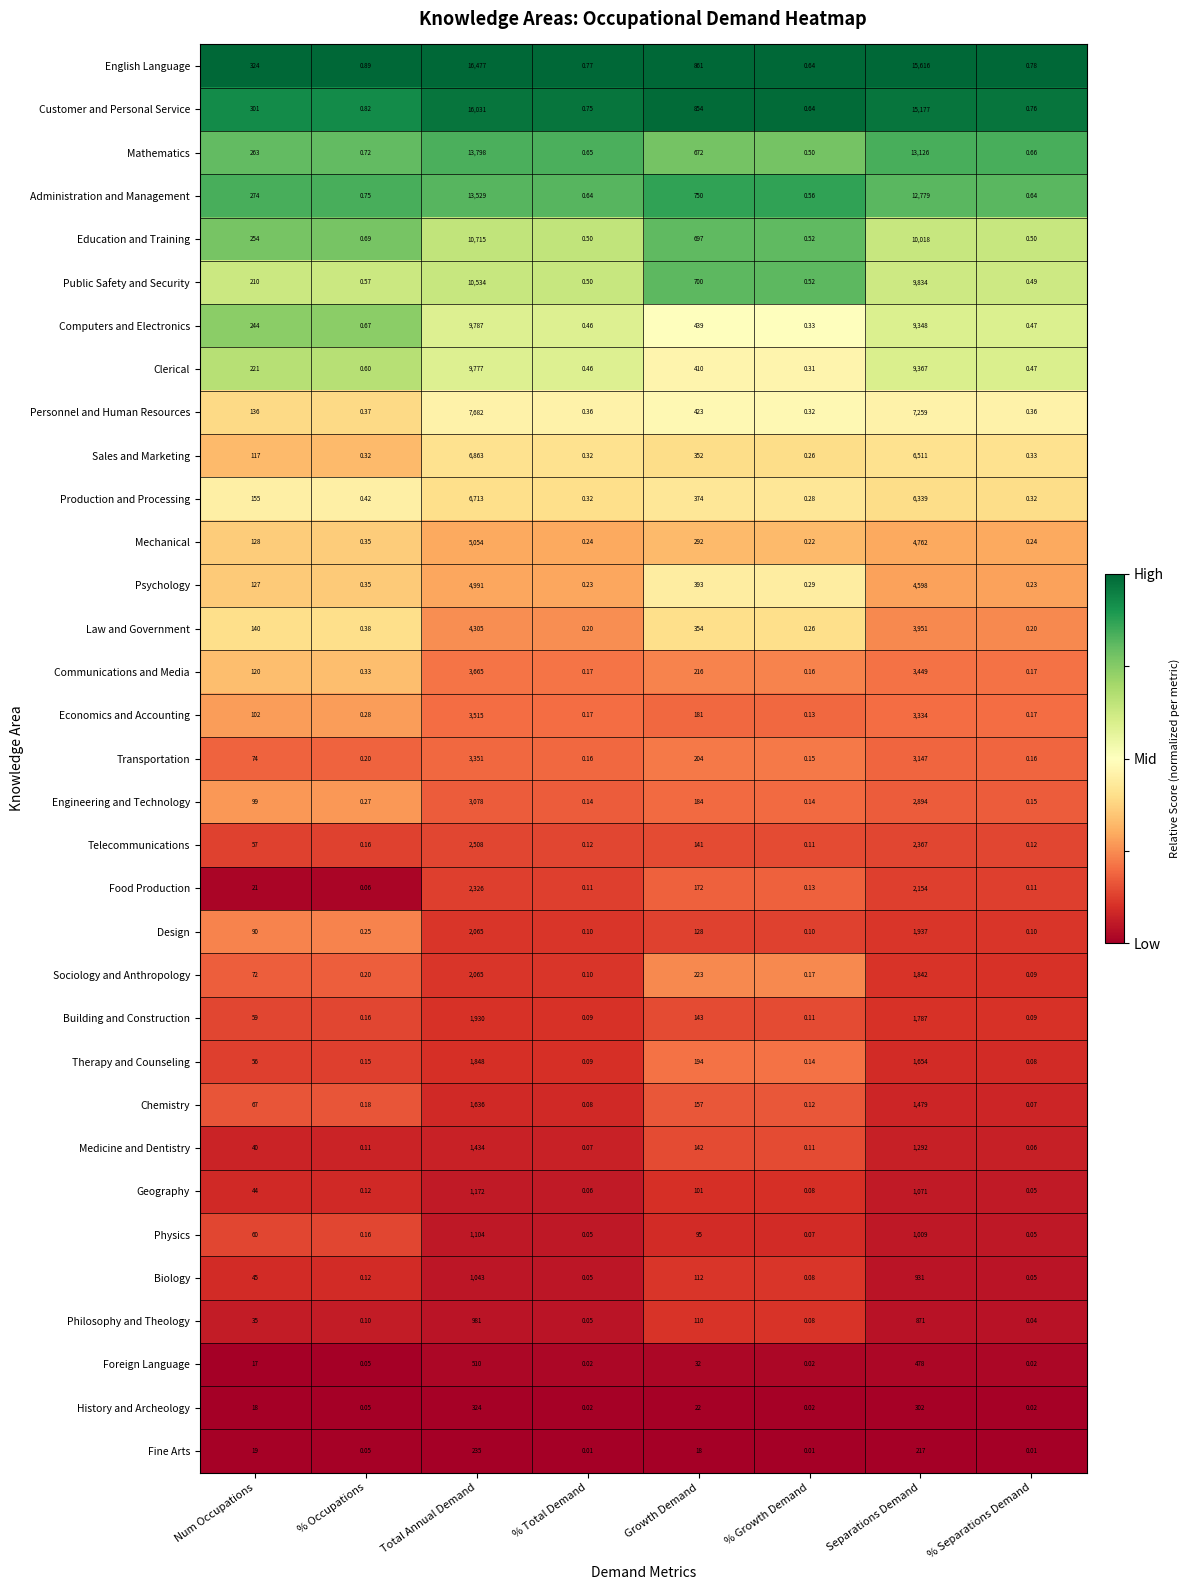

Which series has the widest spread of values?

English Language